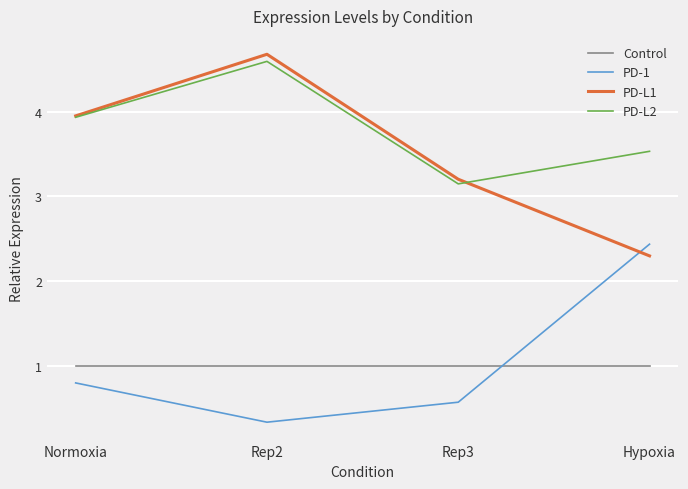

At which label is PD-1 closest to 1?

Normoxia